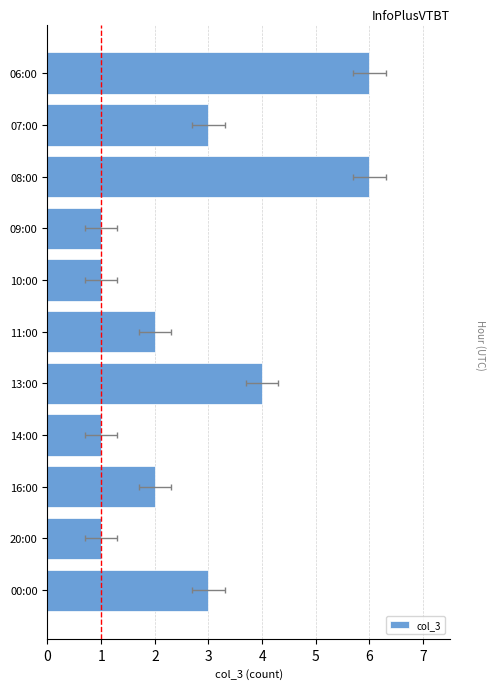

How many distinct data groups are displayed?

1